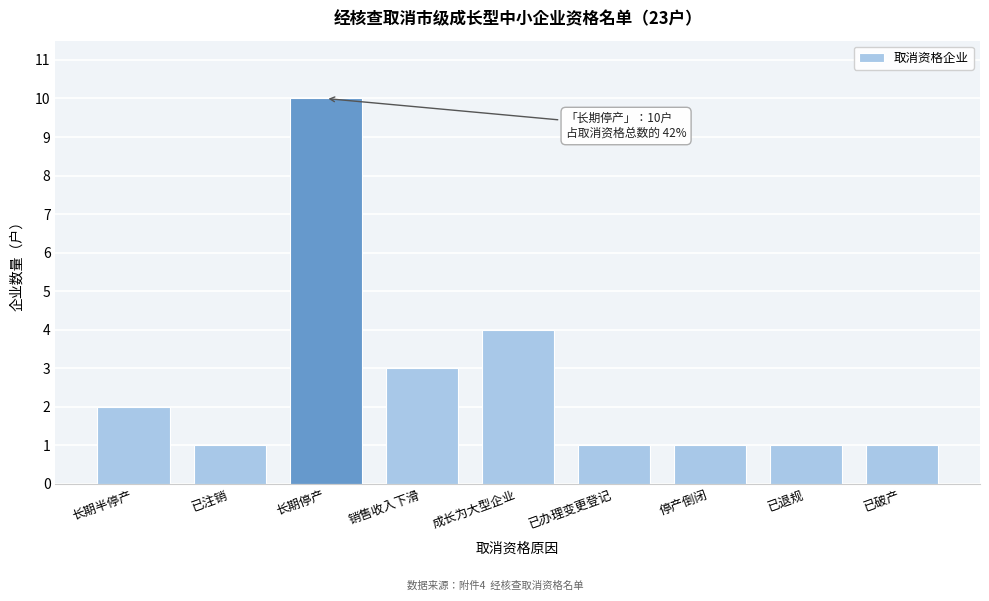

Reading right to left, list all the values displayed in this chart.

1	1	1	1	4	3	10	1	2